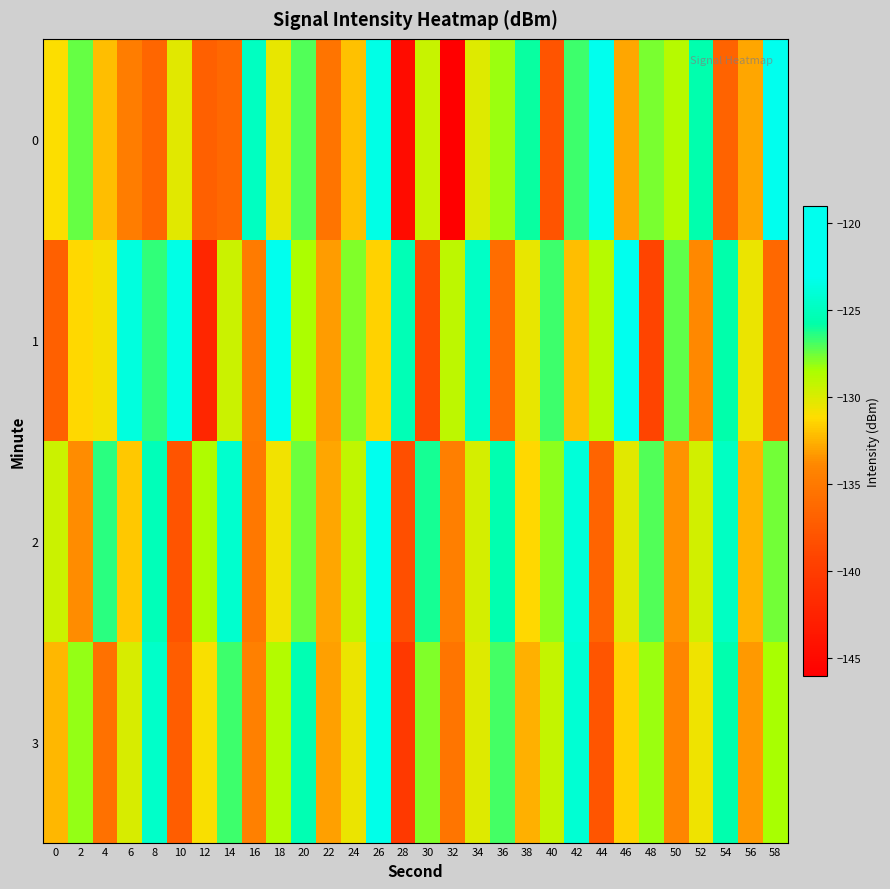

Rank the series by their maximum value, from highest to lowest.

1, 0, 2, 3